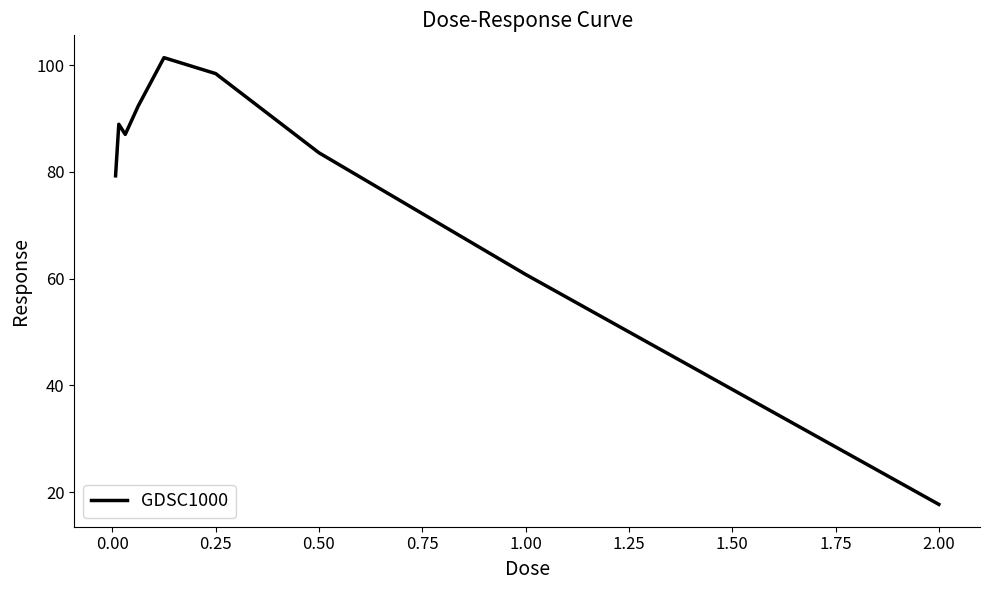

What is the difference between the maximum and minimum values?

83.7